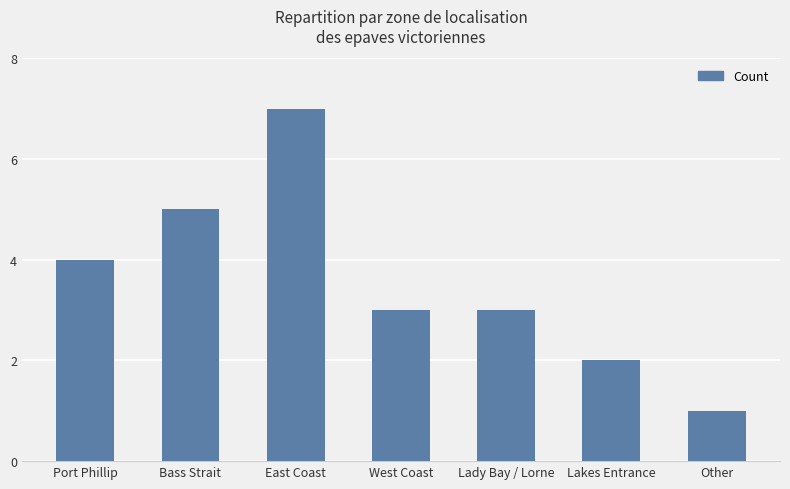

Which category has the lowest value across all series?

Other